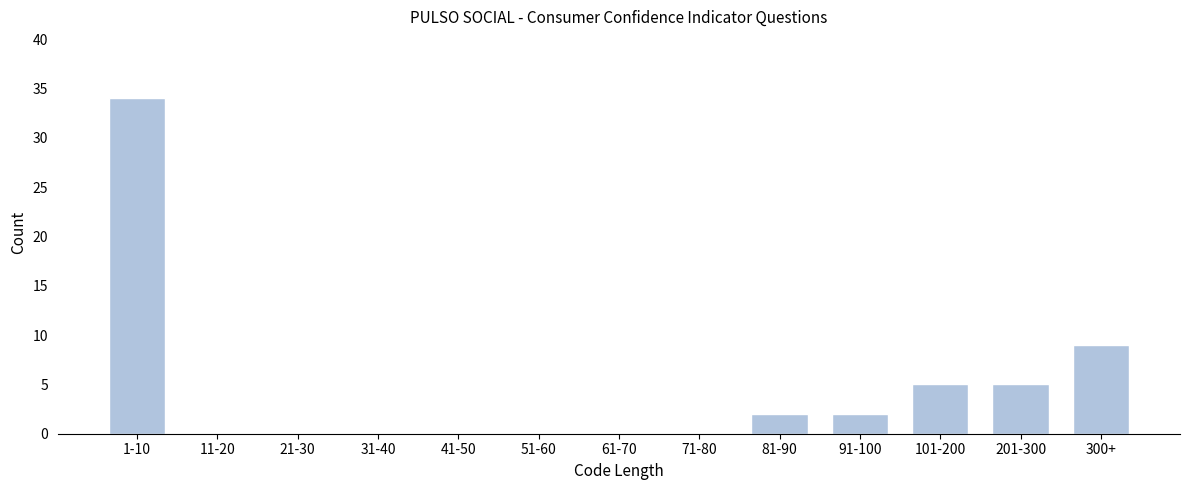

Reading left to right, what are all the values shown in this chart?

1-10=34	11-20=0	21-30=0	31-40=0	41-50=0	51-60=0	61-70=0	71-80=0	81-90=2	91-100=2	101-200=5	201-300=5	300+=9